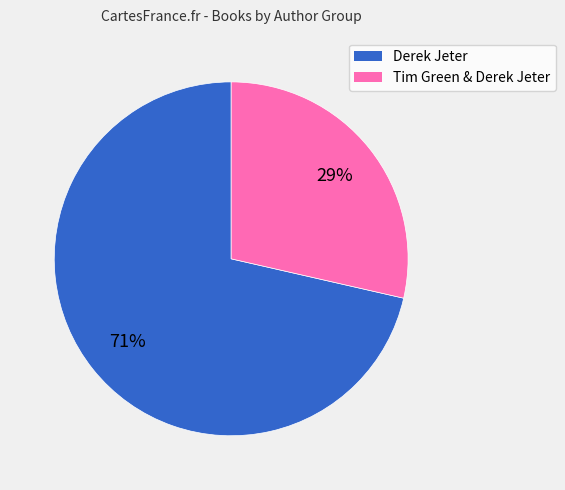

To the nearest percent, what percentage of the pie is Tim Green & Derek Jeter?

29%